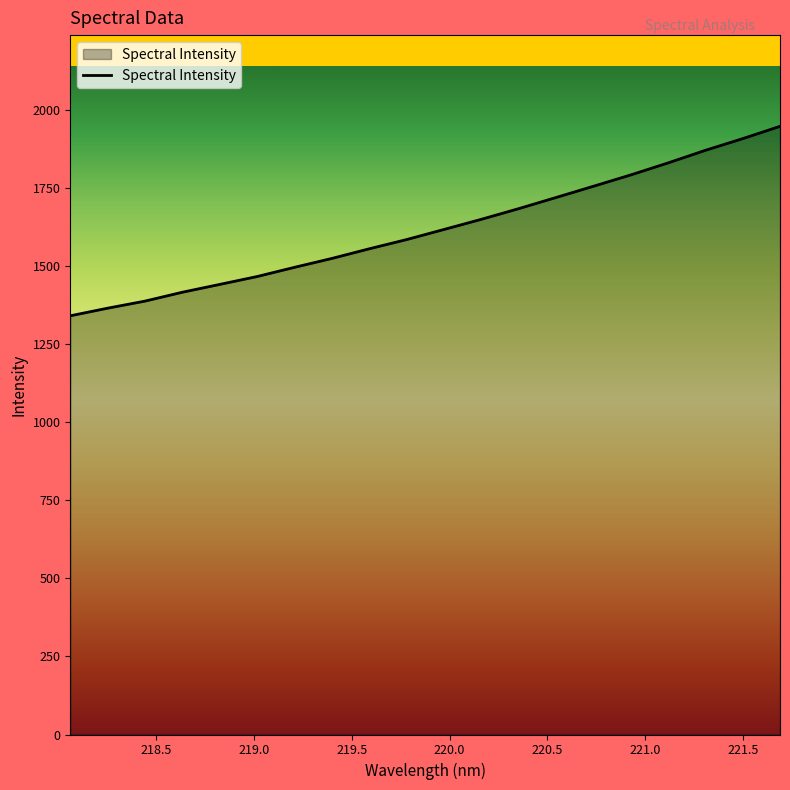

What is the maximum value shown in the chart?

1948.8